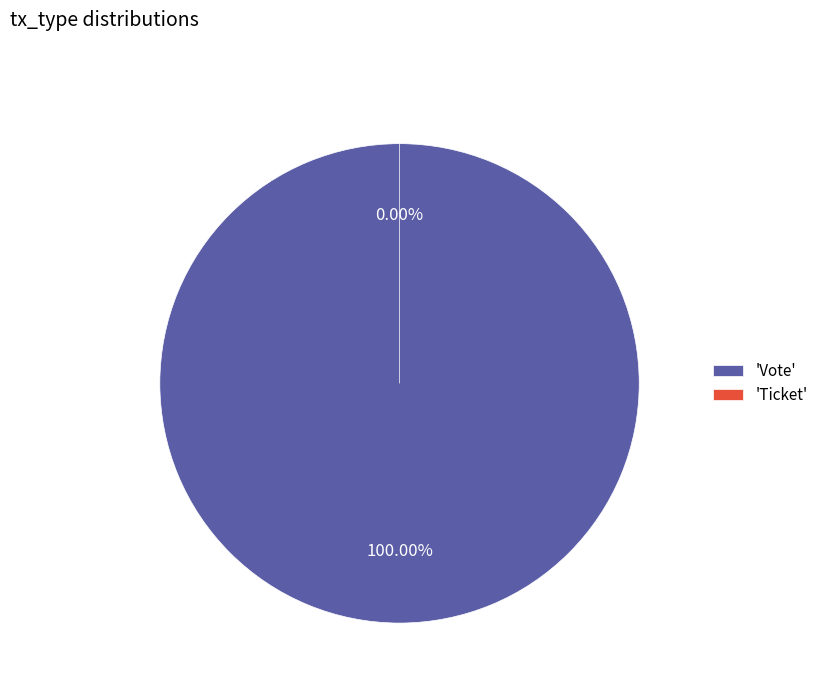

The Ticket slice represents 1% of the pie. True or false?

False